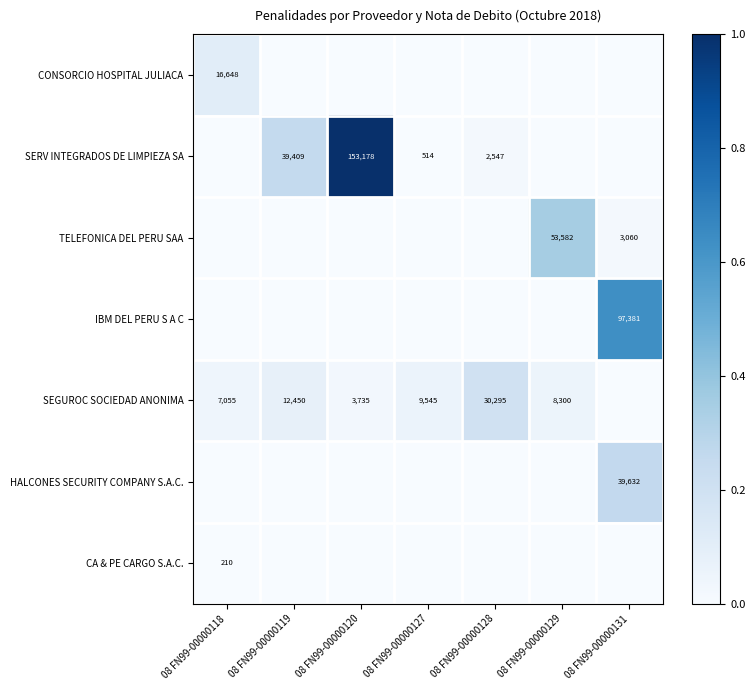

True or false: TELEFONICA DEL PERU SAA has a value of 4676 at 08 FN99-00000131.

False